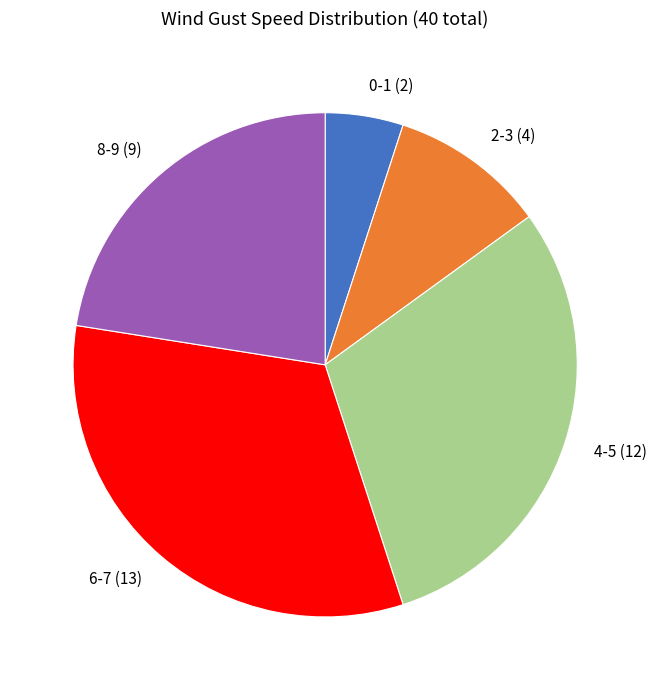

True or false: 2-3 (4) accounts for 1% of the total.

False